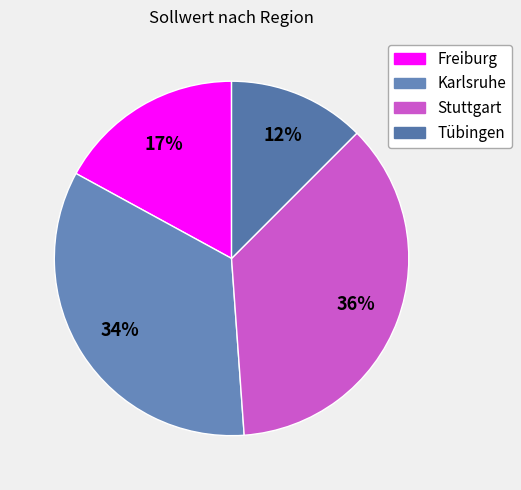

The Freiburg slice represents 17% of the pie. True or false?

True